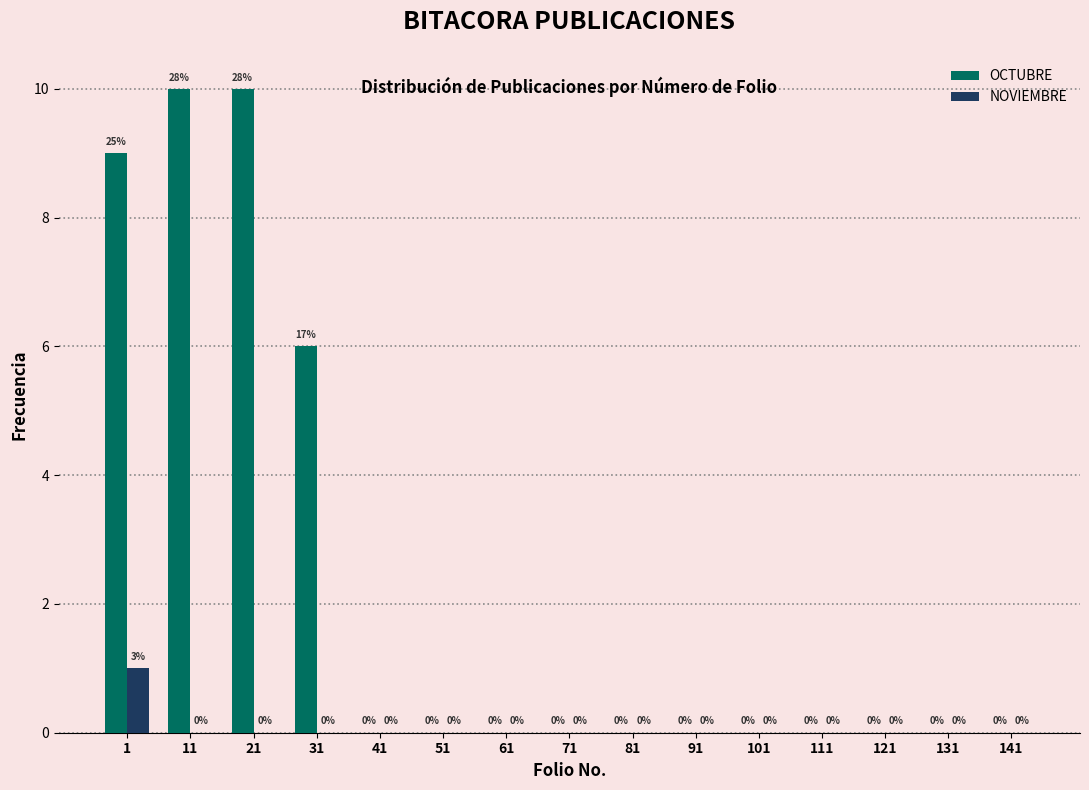

Reading left to right, extract all data points from this chart.

OCTUBRE: 1=9	11=10	21=10	31=6	41=0	51=0	61=0	71=0	81=0	91=0	101=0	111=0	121=0	131=0	141=0
NOVIEMBRE: 1=1	11=0	21=0	31=0	41=0	51=0	61=0	71=0	81=0	91=0	101=0	111=0	121=0	131=0	141=0